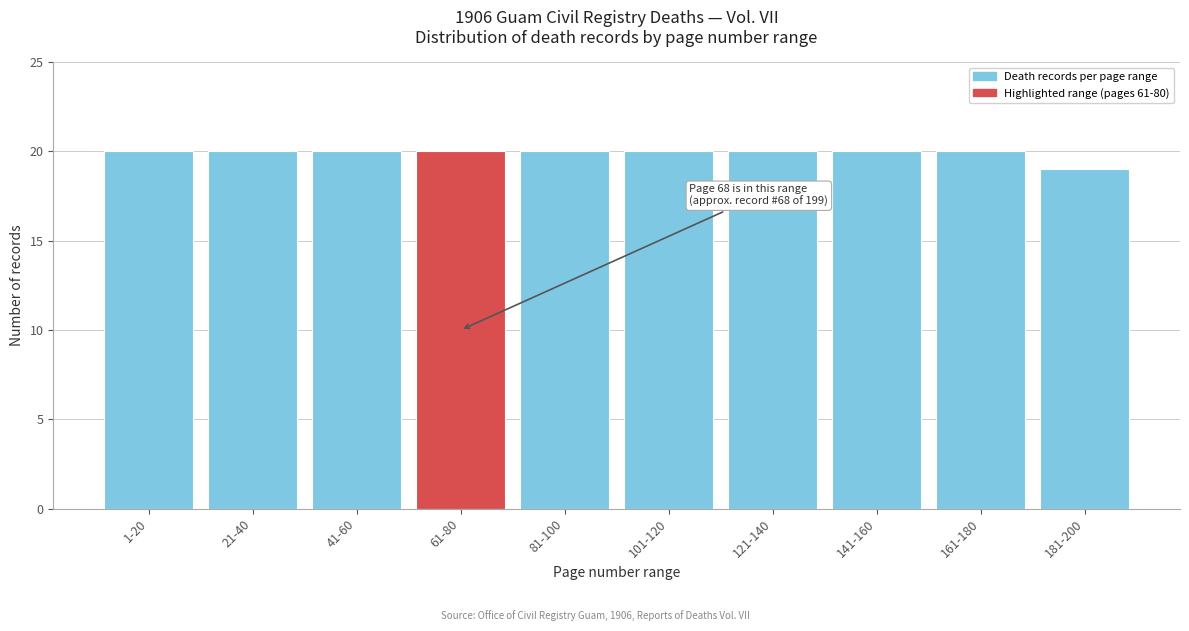

Reading left to right, extract all data points from this chart.

1-20=20	21-40=20	41-60=20	61-80=20	81-100=20	101-120=20	121-140=20	141-160=20	161-180=20	181-200=19